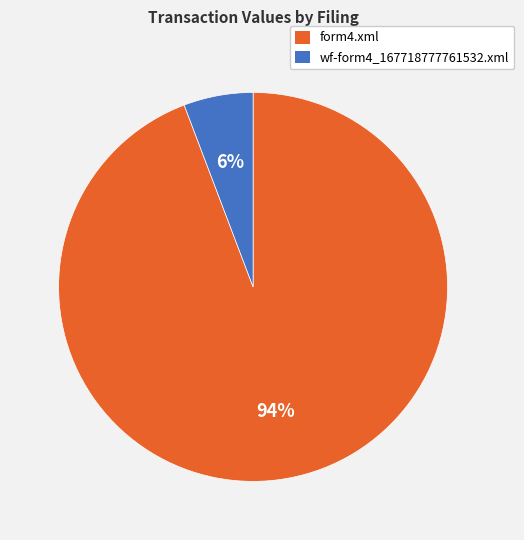

True or false: form4.xml accounts for 79% of the total.

False